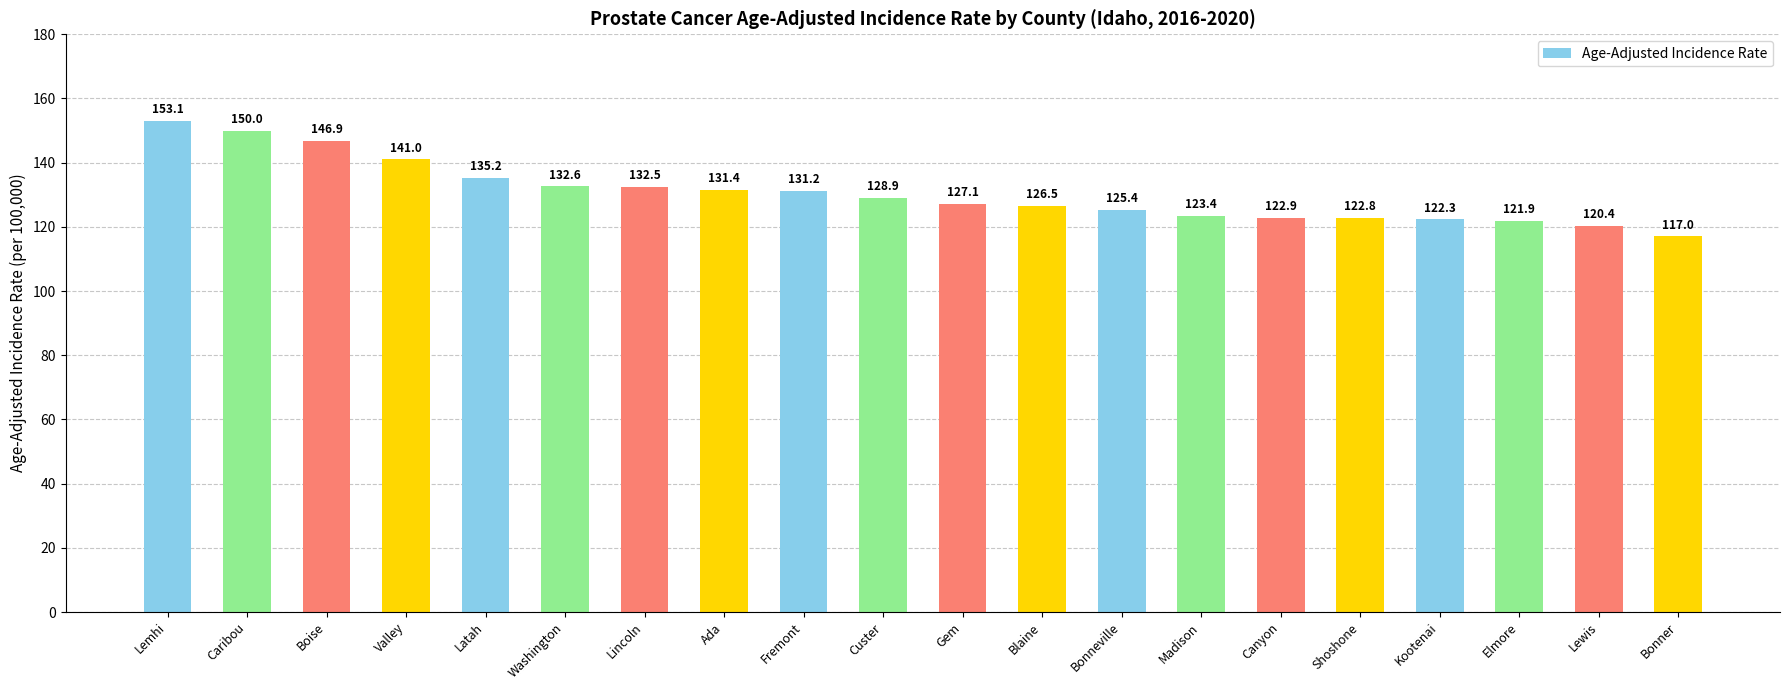

The value at Lemhi is 153.1. True or false?

True